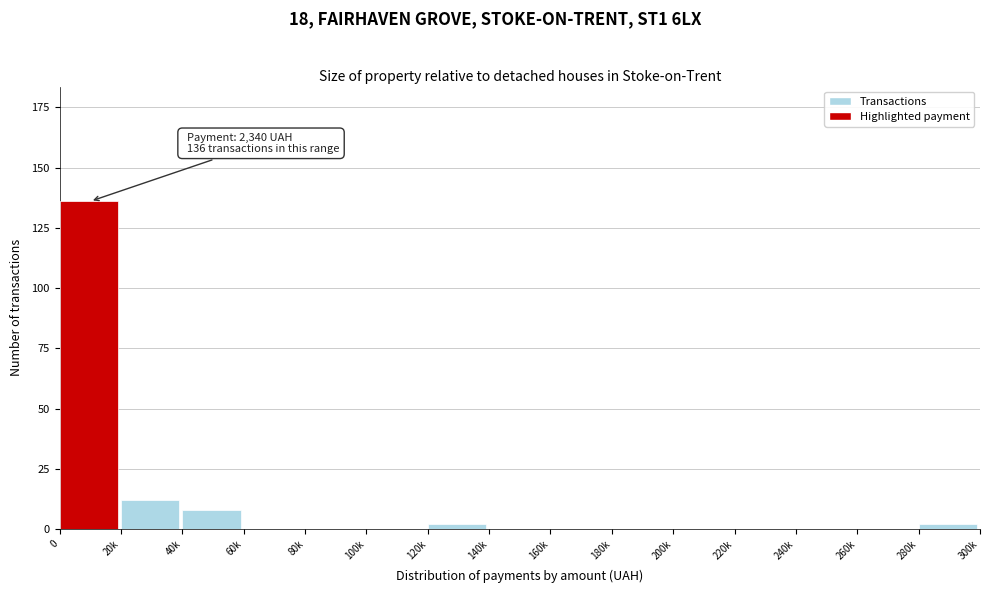

Reading right to left, extract all data points from this chart.

280k=2	260k=0	240k=0	220k=0	200k=0	180k=0	160k=0	140k=0	120k=2	100k=0	80k=0	60k=0	40k=8	20k=12	0=136